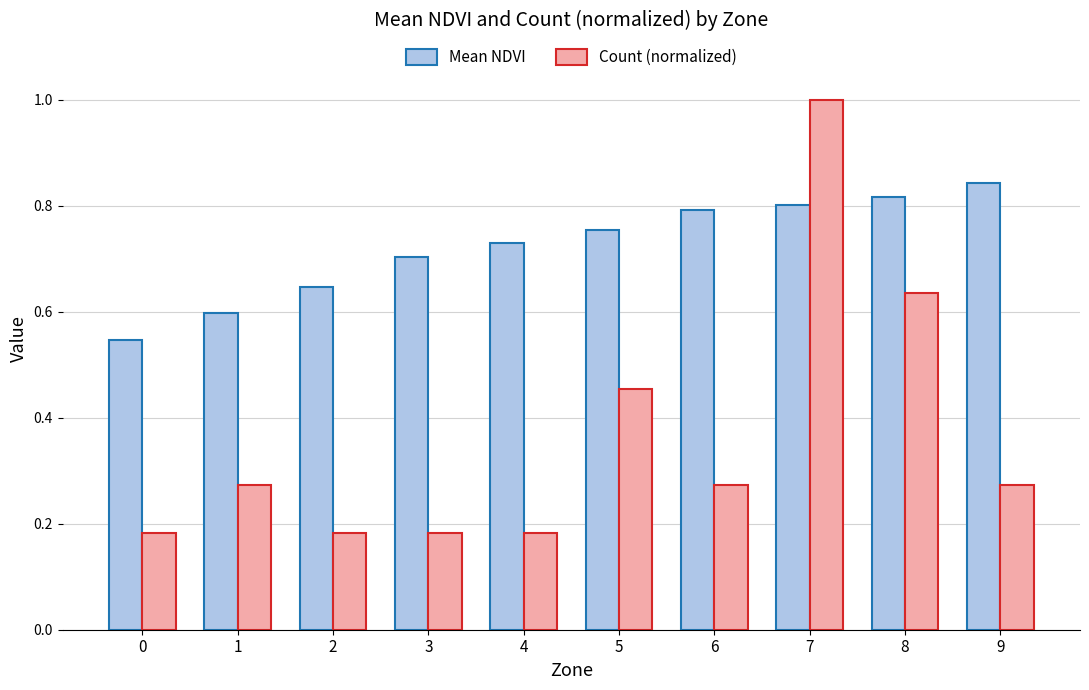

At which category is the sum across all series the highest?

7